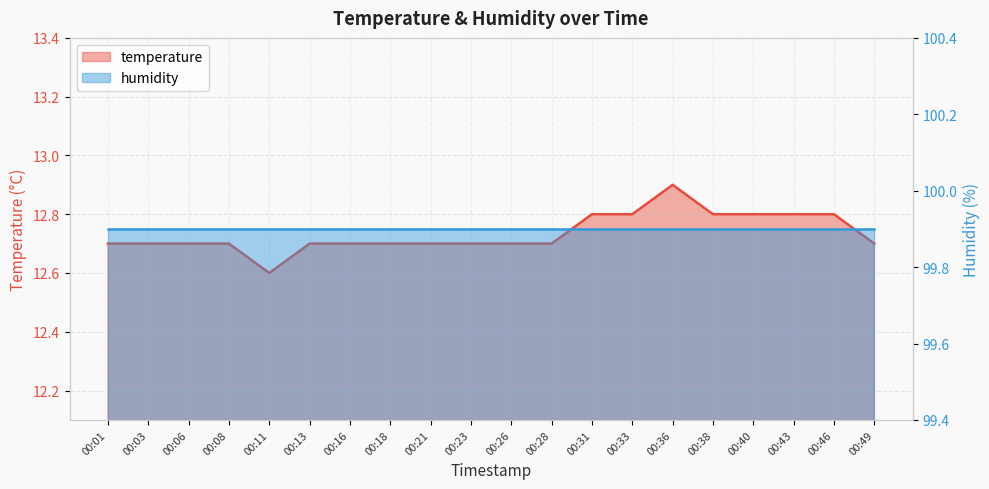

Between 00:31 and 00:13, which is larger?

00:31